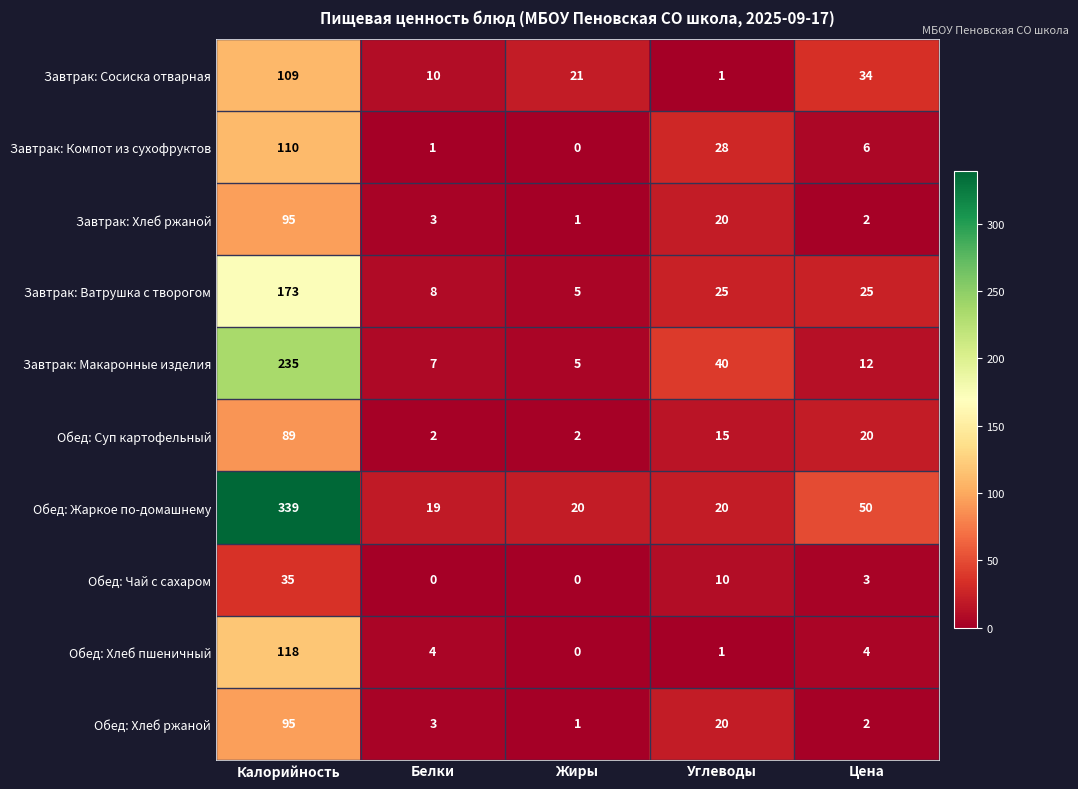

What is the sum of the Обед: Хлеб ржаной values at Белки and Калорийность?

98